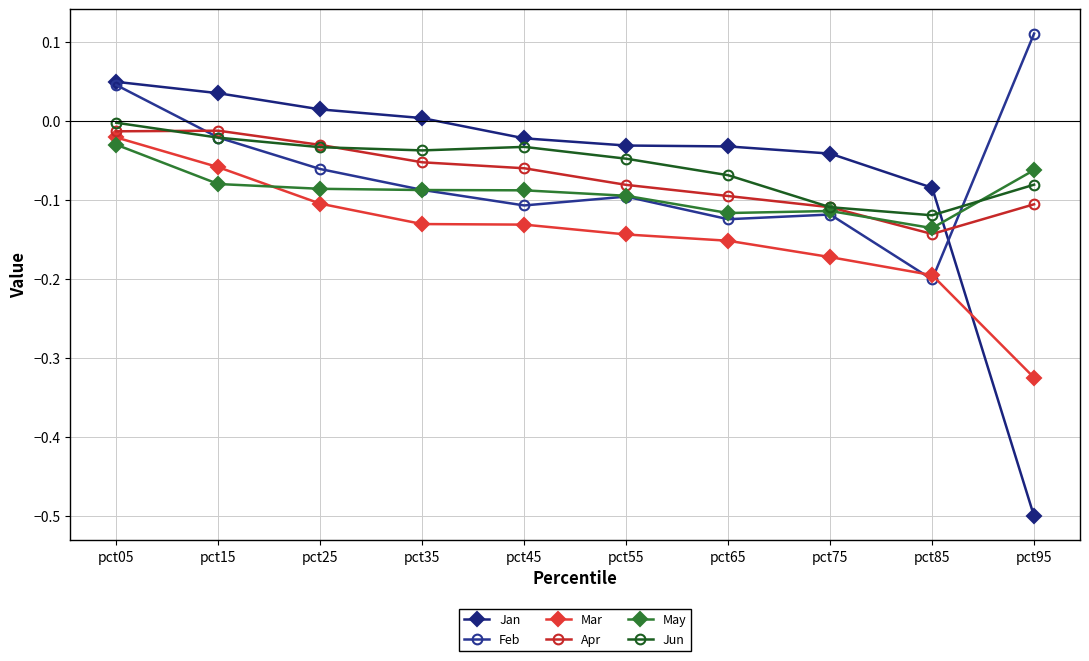

How many lines are shown in the chart?

6